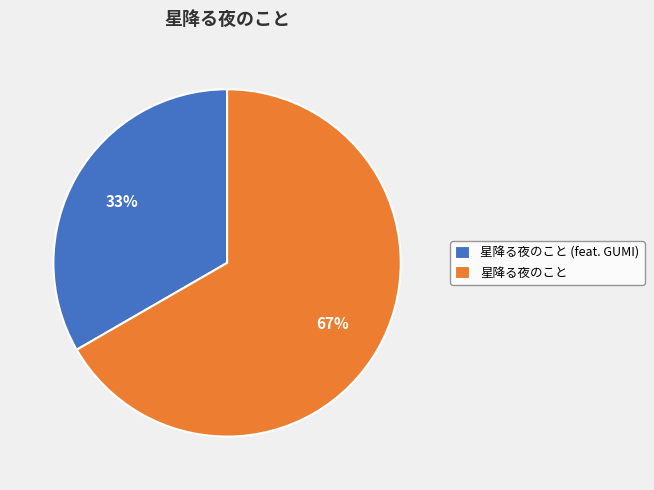

What percentage is the 星降る夜のこと (feat. GUMI) slice, to the nearest percent?

33%